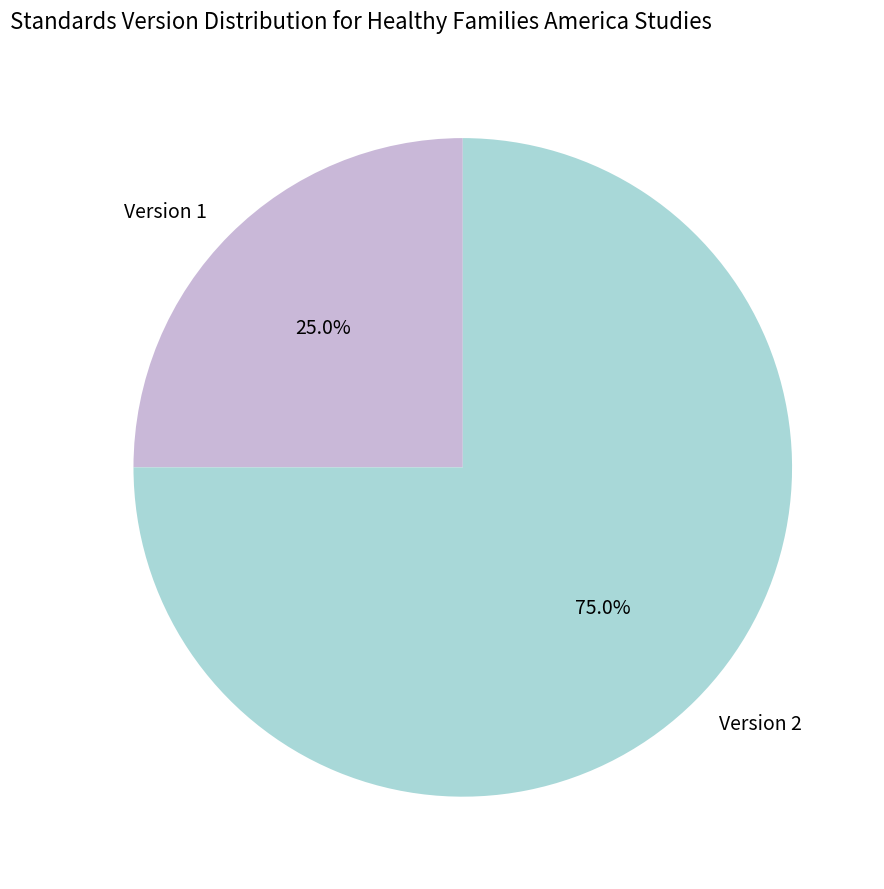

What is the ratio of the value at Version 1 to the value at Version 2?

0.3